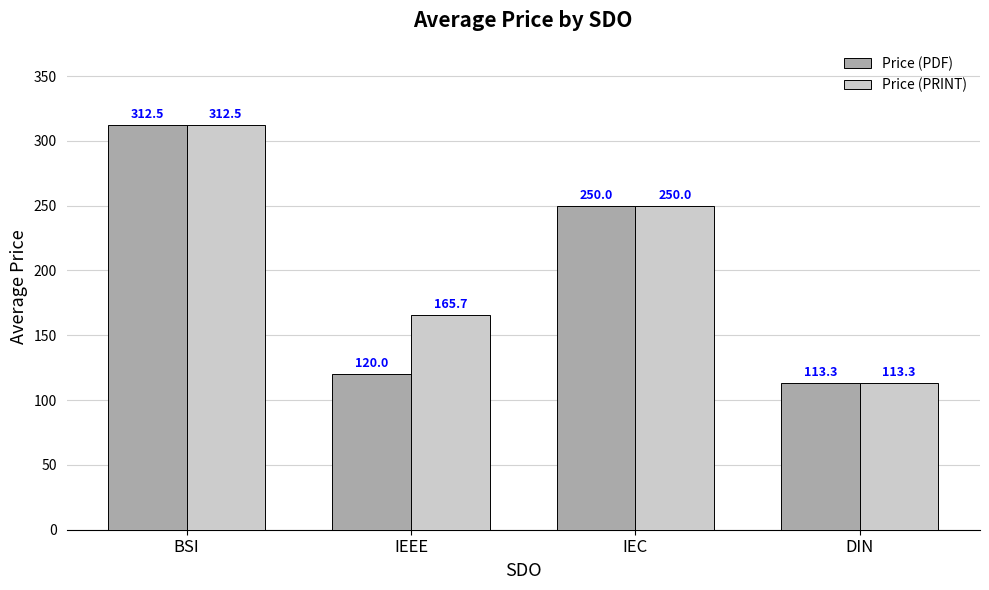

The value of Price (PRINT) at IEEE is 165.7. True or false?

True